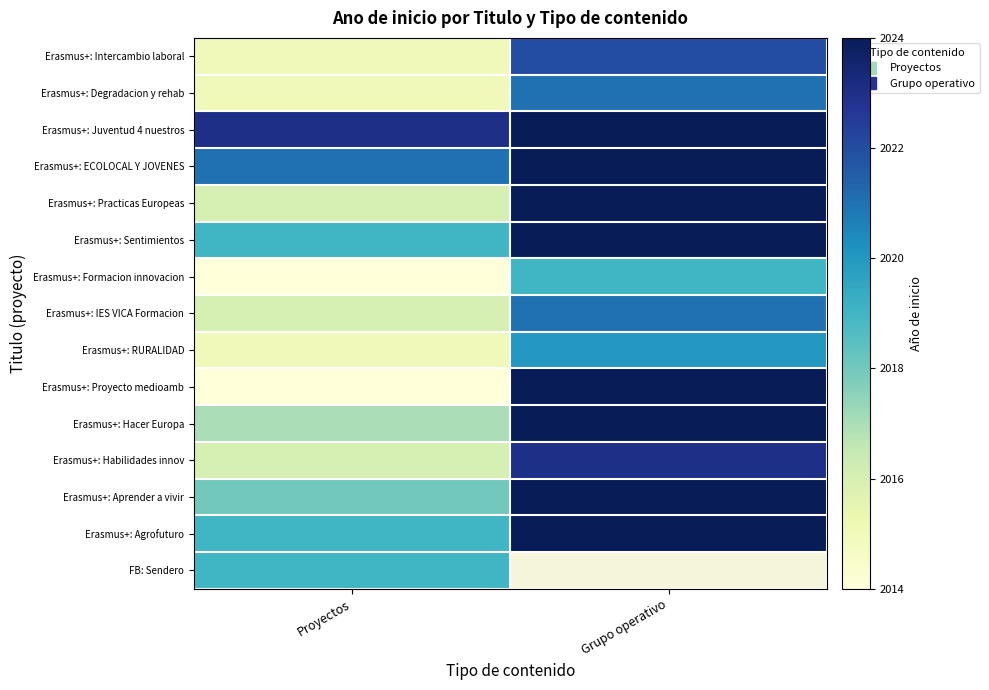

What is the average value of the Erasmus+: Juventud 4 nuestros series?

2023.5